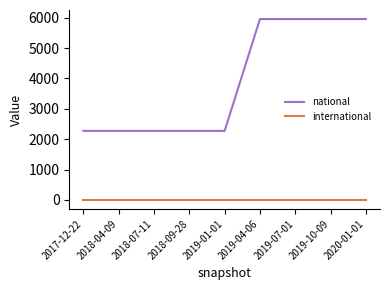

Which series has the widest spread of values?

national